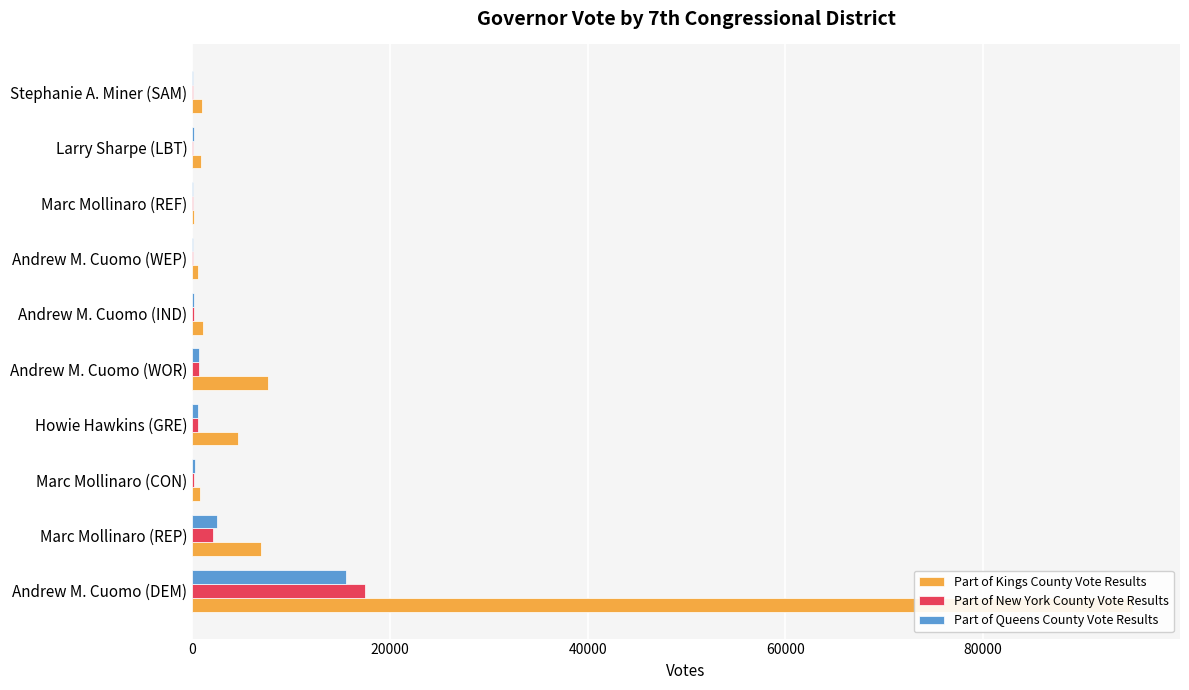

What is the difference between the highest and lowest values at Andrew M. Cuomo (WEP)?

527